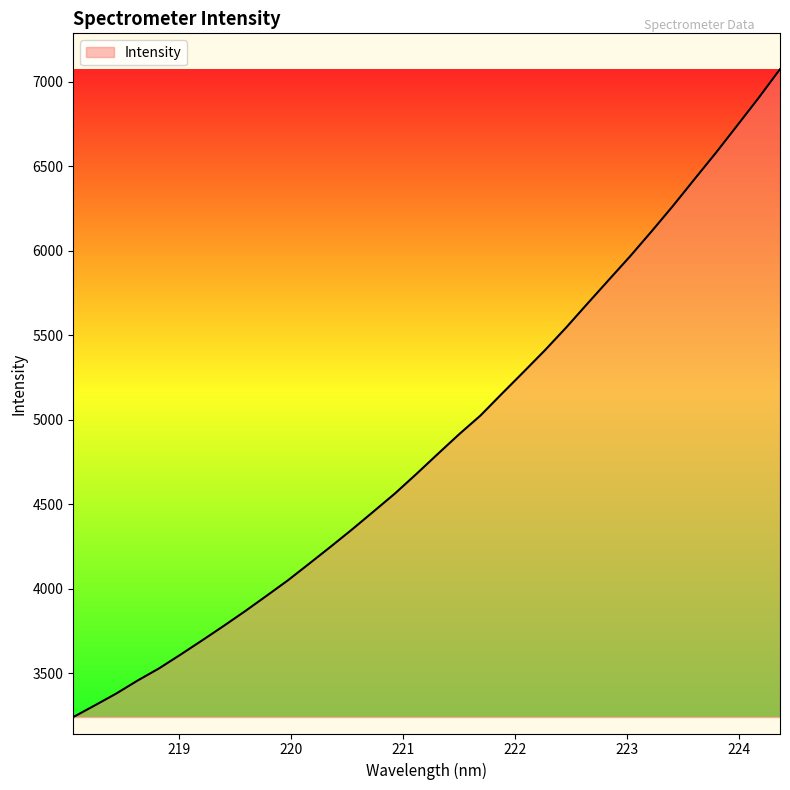

What is the smallest value displayed?

3239.2